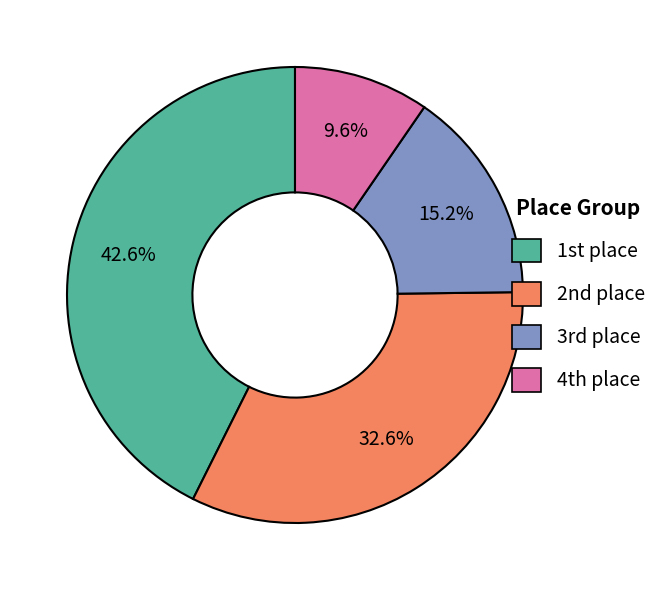

Does any single category account for the majority?

No